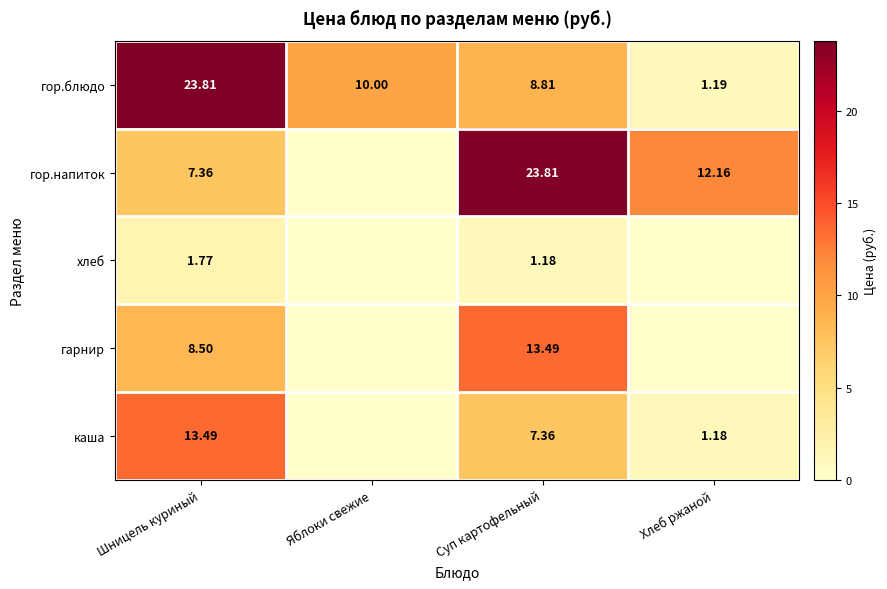

Between Шницель куриный and Суп картофельный, which series saw the biggest shift?

гор.напиток